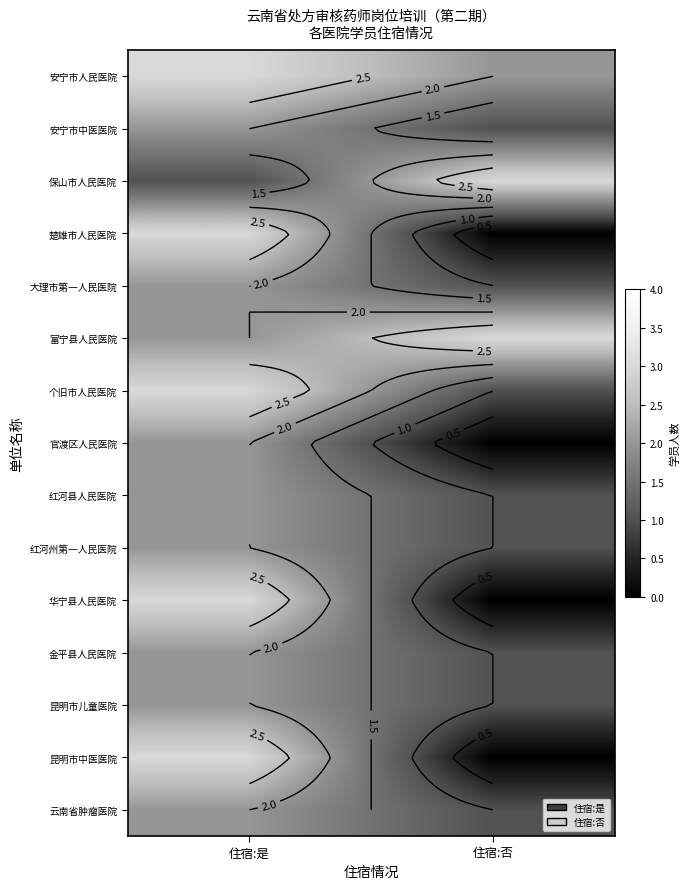

At which category is the sum across all series the highest?

住宿:是